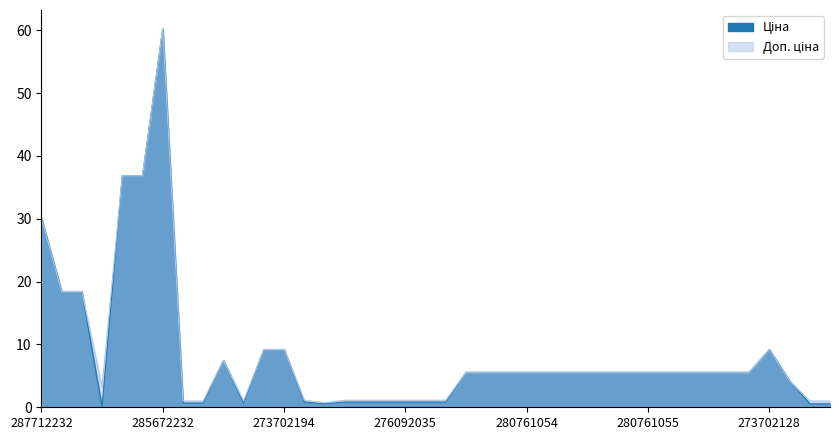

Rank the series by their average value, from lowest to highest.

Ціна, Доп. ціна